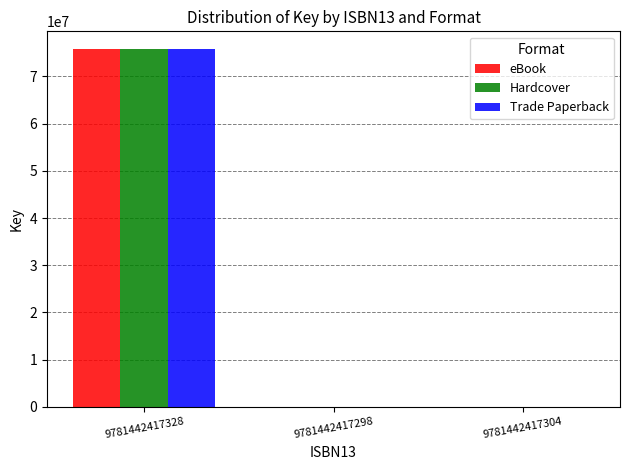

Does the chart contain stacked bars?

No